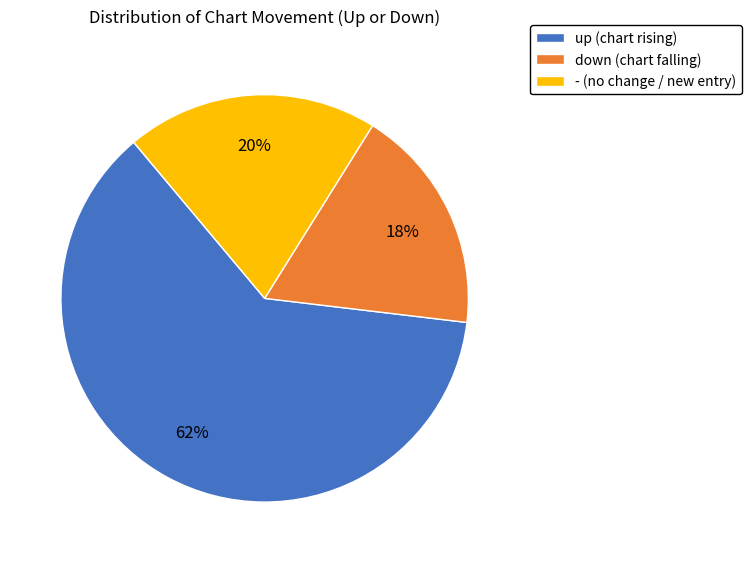

What percentage is the down (chart falling) slice, to the nearest percent?

18%